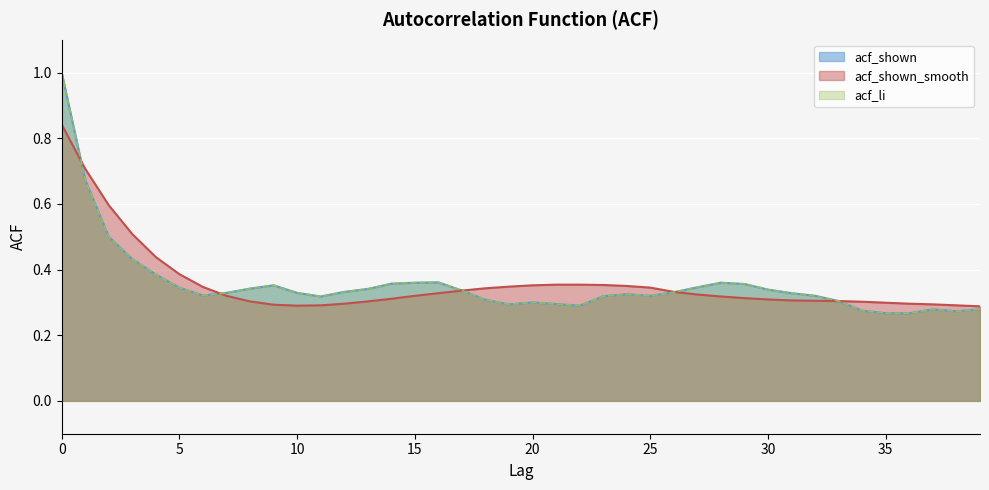

How many series are shown in this chart?

3